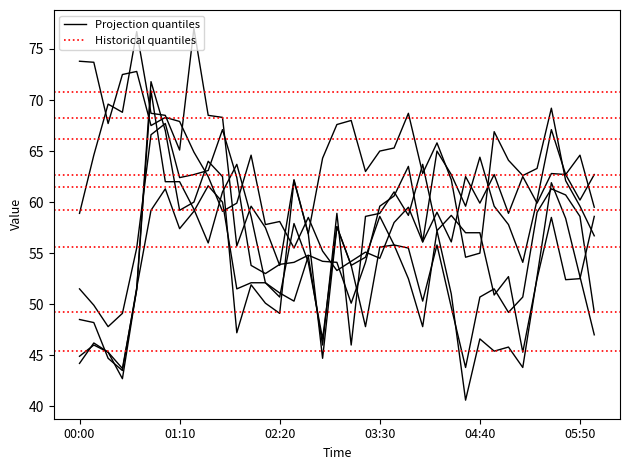

True or false: 7.365 has a value of 49.9 at 00:10.

True